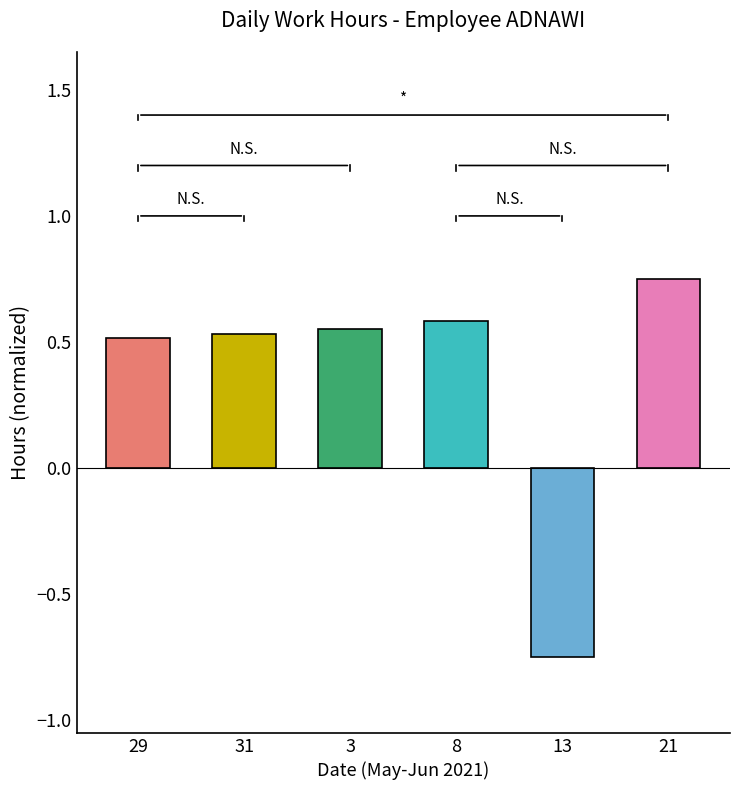

What is the label of the 4th bar from the left?

8